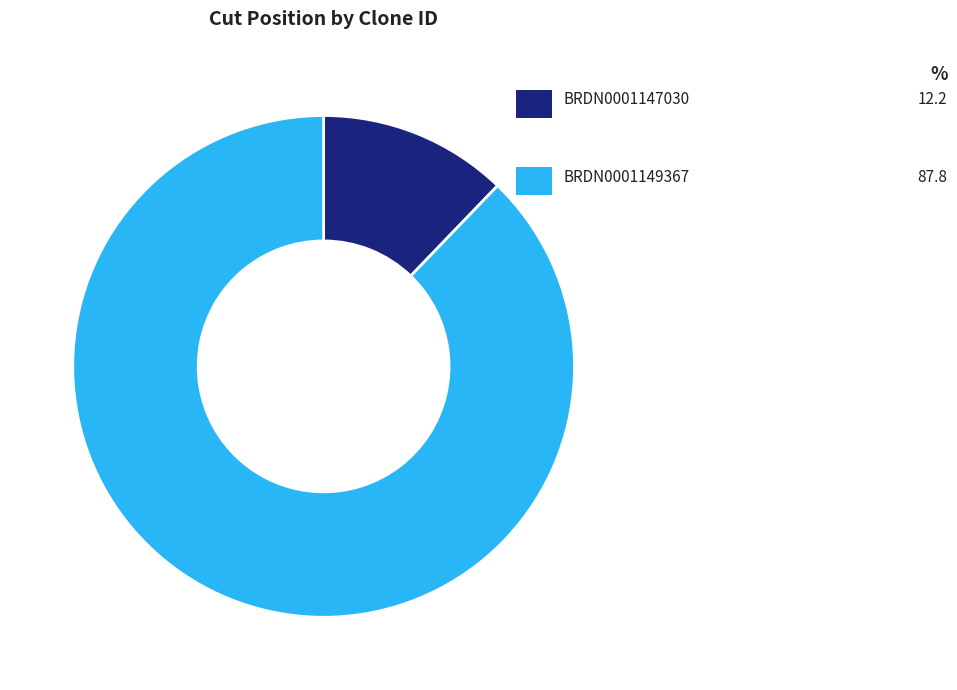

Count the number of slices in the pie.

2